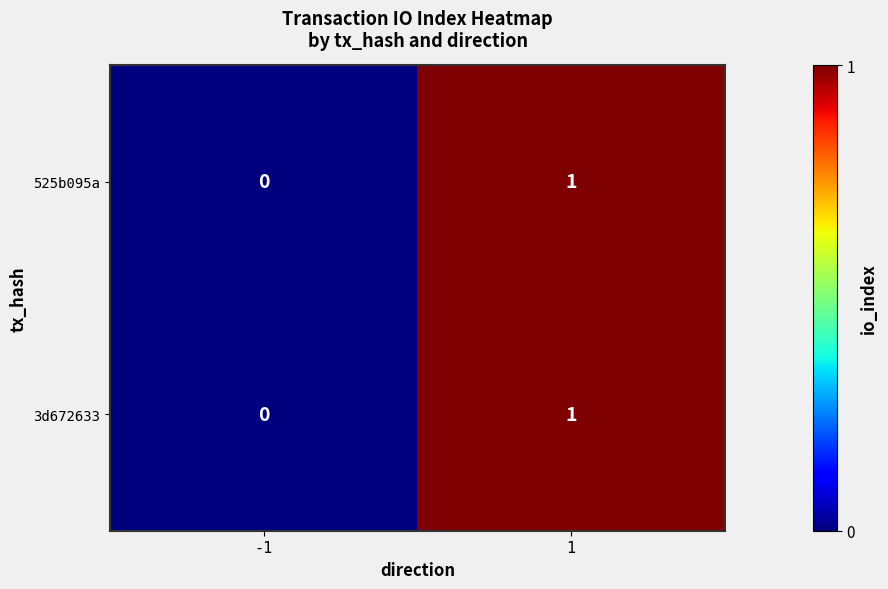

True or false: 3d672633 has a value of -1 at -1.

False